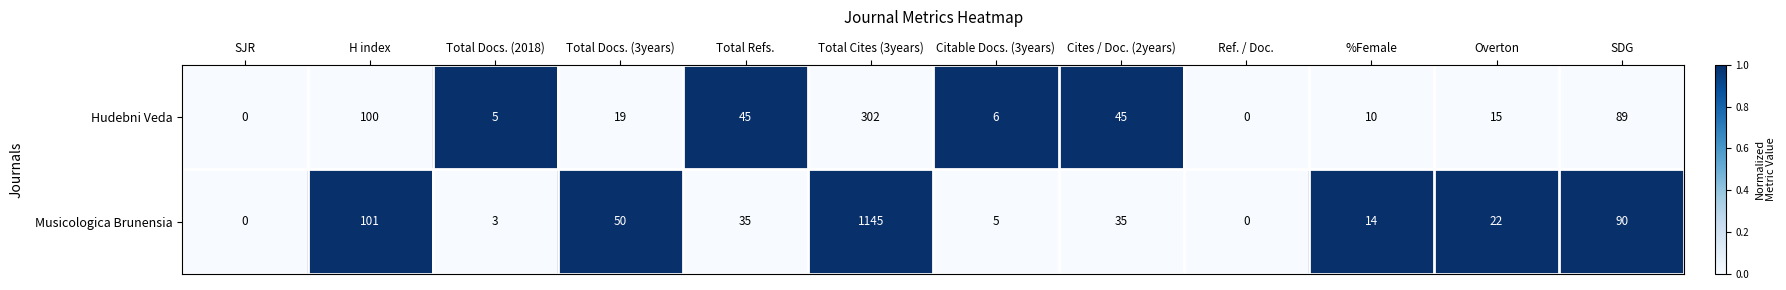

What is the difference between the highest and lowest values at Citable Docs. (3years)?

1